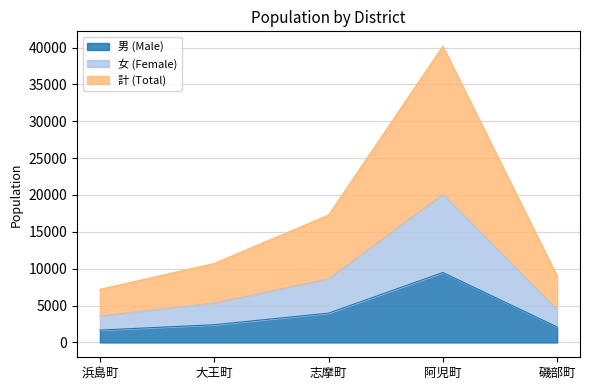

List the series in order of their overall mean, highest first.

計 (Total), 女 (Female), 男 (Male)